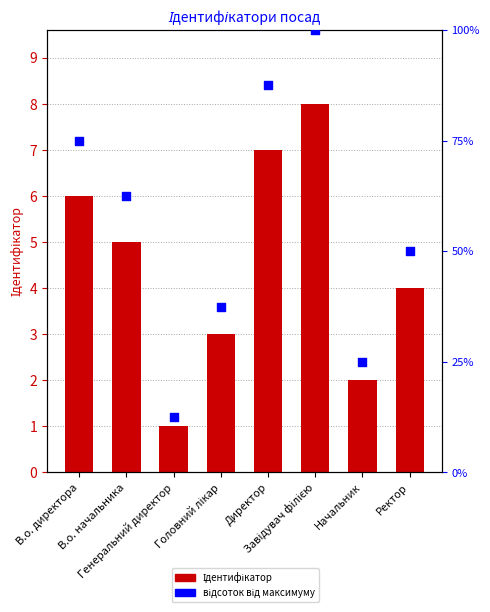

Which series contains the lowest Y value?

Ідентифікатор